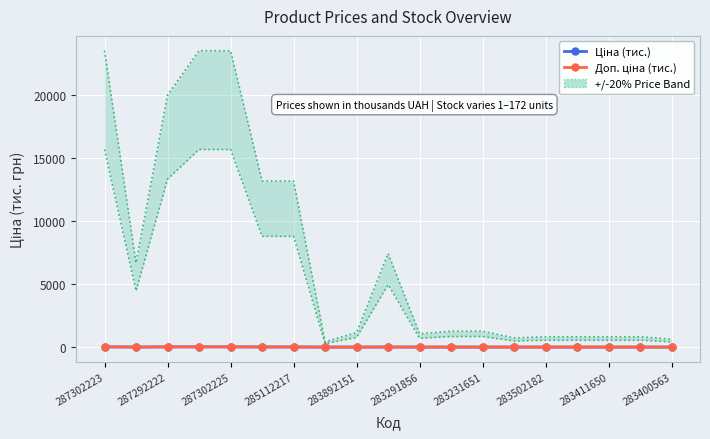

Which series has the largest total across all categories?

+/-20% Price Band